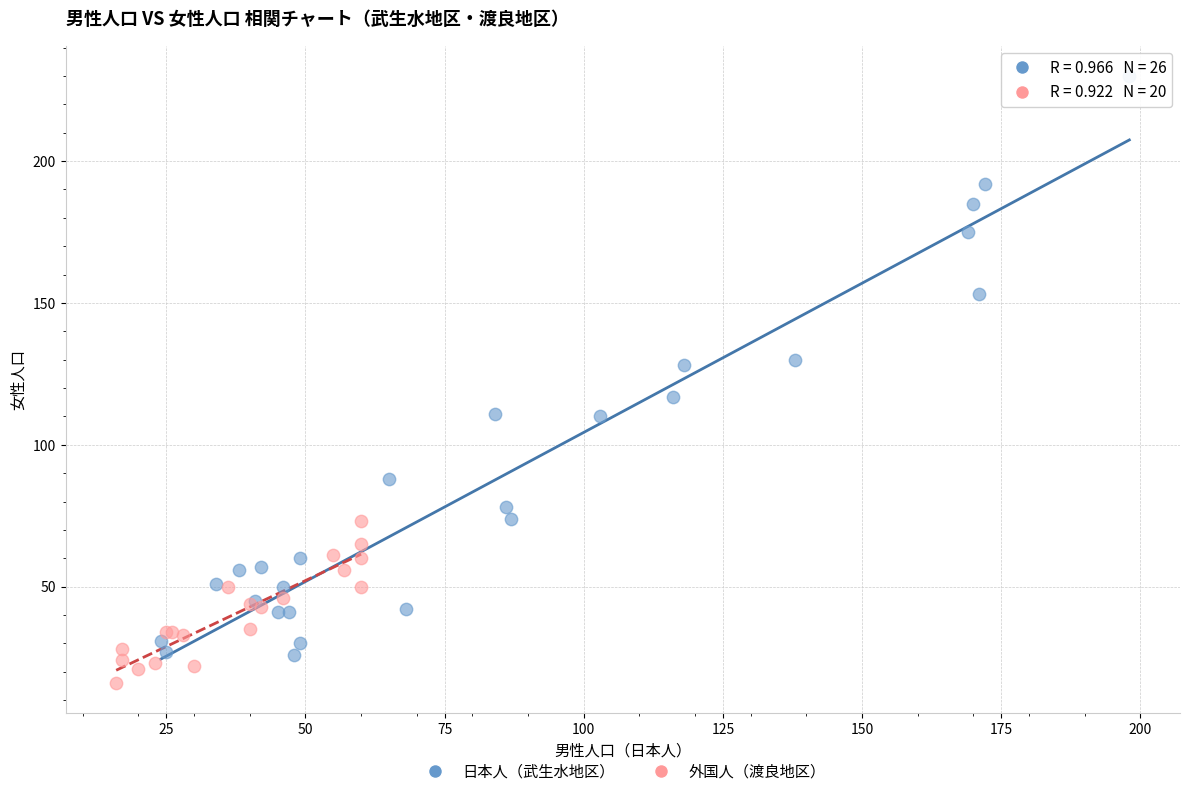

Which series reaches the maximum Y coordinate?

日本人（武生水地区）